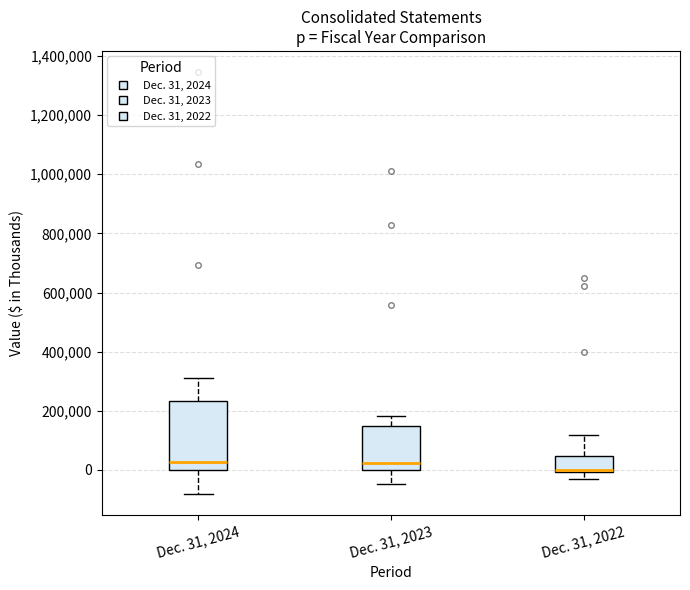

Reading left to right, read every box against the y-axis: the position of its median line, the range the box covers, and the ends of its whiskers. The values are not printed on the chart, so give them approximately, as read against the axis.

Dec. 31, 2024: median 20000, box 0 to 240000, whiskers -80000 to 320000
Dec. 31, 2023: median 20000, box 0 to 140000, whiskers -40000 to 180000
Dec. 31, 2022: median 0 (drawn on the box's lower edge), box 0 to 40000, whiskers -20000 to 120000